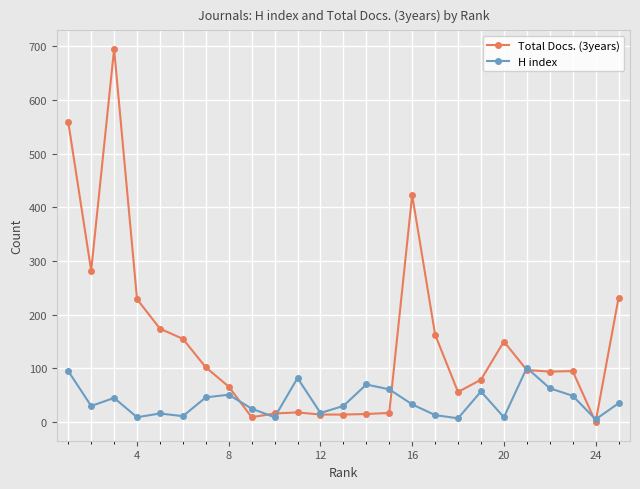

What is the value of the Total Docs. (3years) point at the 9th from the left?

9